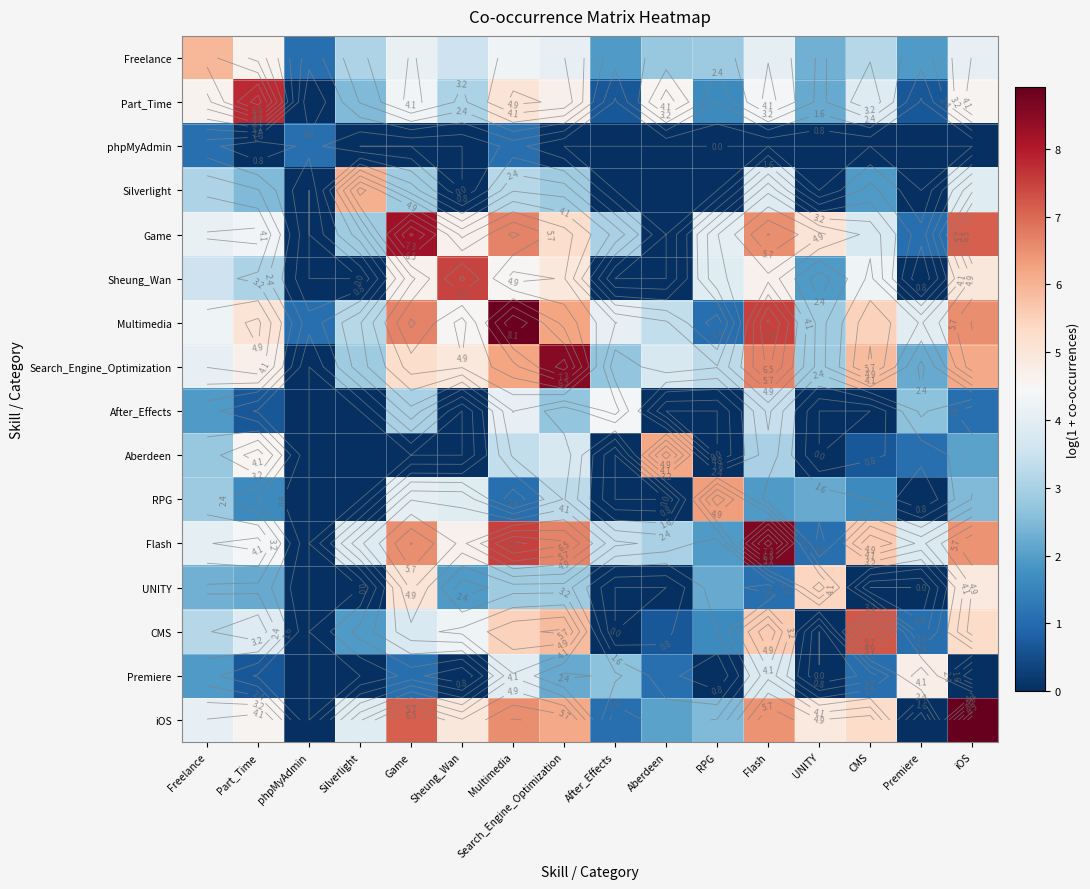

At which label does CMS reach its peak?

CMS